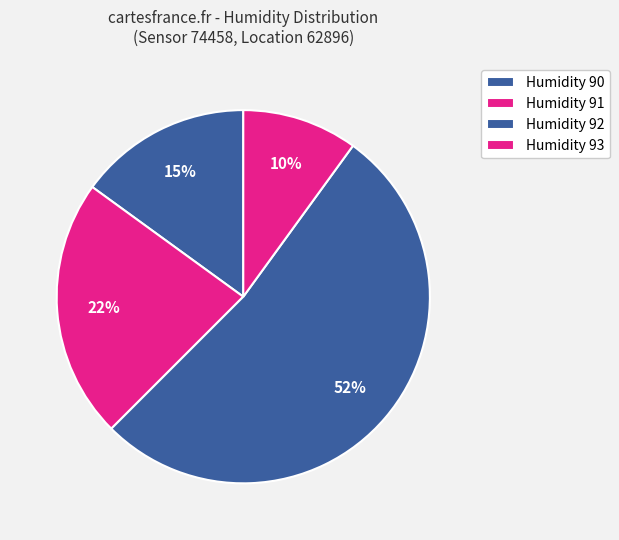

Count the number of slices in the pie.

4